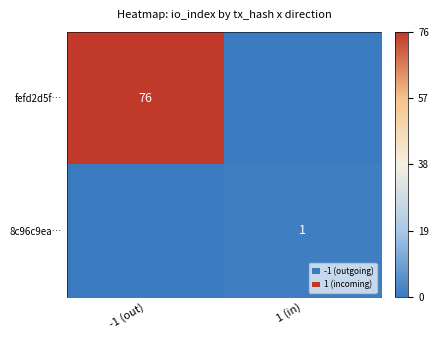

True or false: fefd2d5f… has a value of 118 at -1 (out).

False